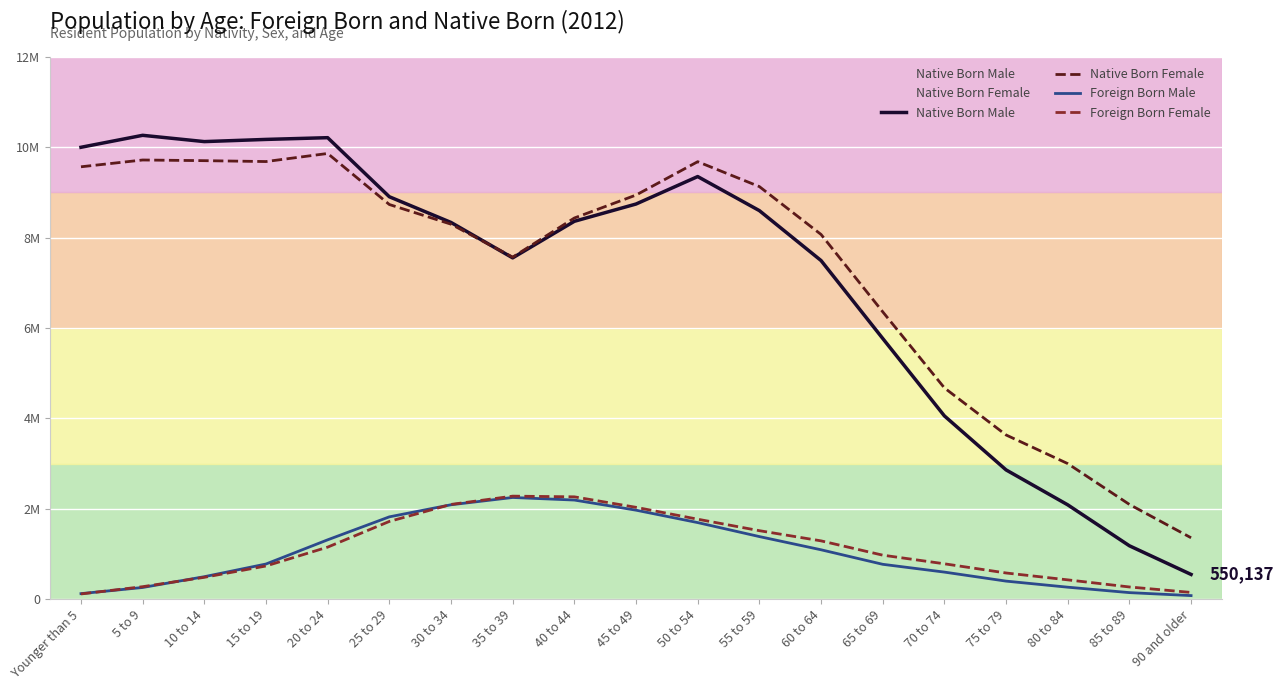

Reading right to left, list all the values displayed in this chart.

Native Born Male: 550137	1184042	2089971	2862830	4057639	5770773	7494175	8598536	9352289	8744606	8362311	7553579	8337068	8905578	10212351	10173888	10125561	10264617	9999693
Native Born Female: 1361116	2098851	3001946	3635440	4677187	6360527	8071520	9130462	9681088	8943126	8435053	7569299	8298836	8733742	9862964	9684130	9703883	9718608	9568394
Foreign Born Male: 81871	147805	267986	402295	601814	774272	1095606	1387584	1697136	1971820	2195606	2252539	2091439	1823969	1315867	780642	500084	261454	125485
Foreign Born Female: 151810	272790	430186	582237	785505	976534	1292851	1518226	1772140	2034816	2266797	2282311	2099010	1722680	1154207	737162	486380	279059	118249